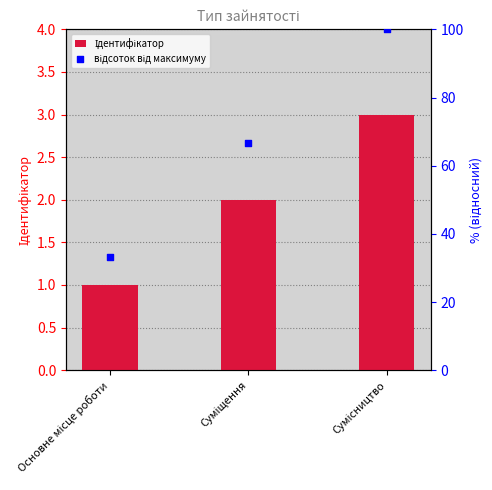

Which series contains the highest Y value?

відсоток від максимуму